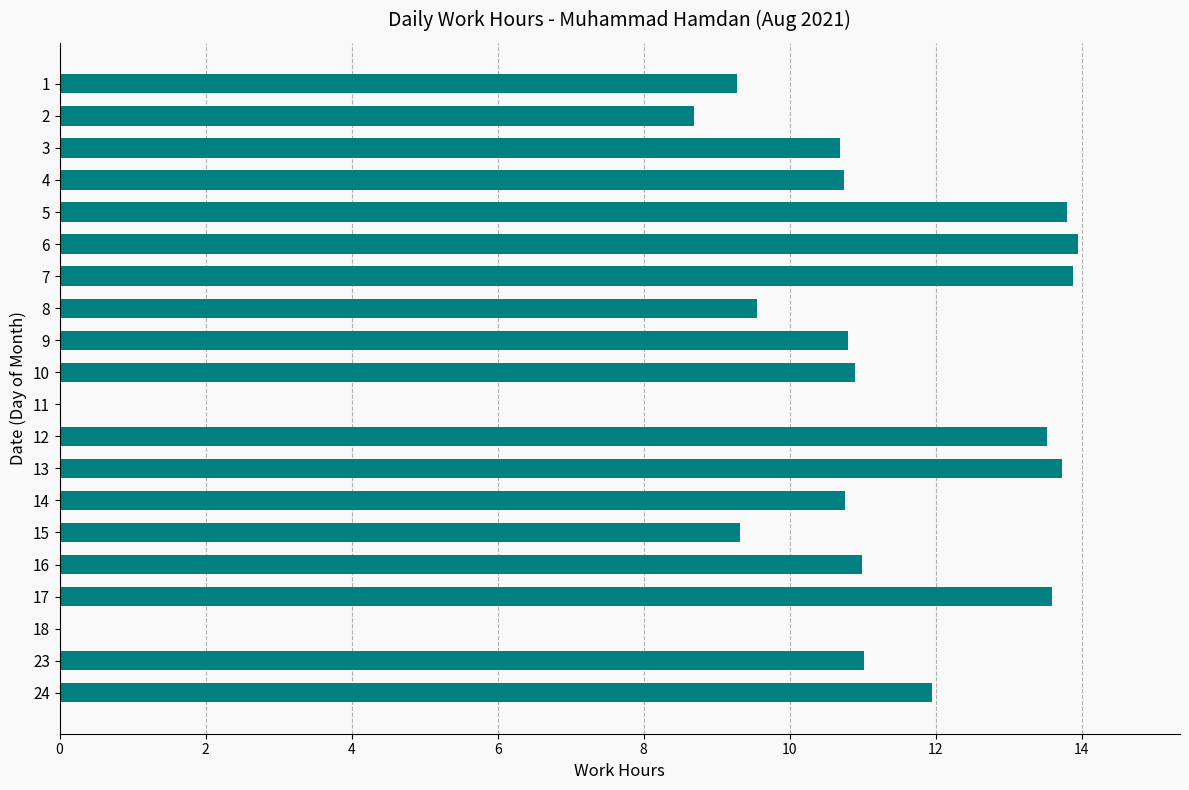

True or false: the data shows -8.0 at 10.

False